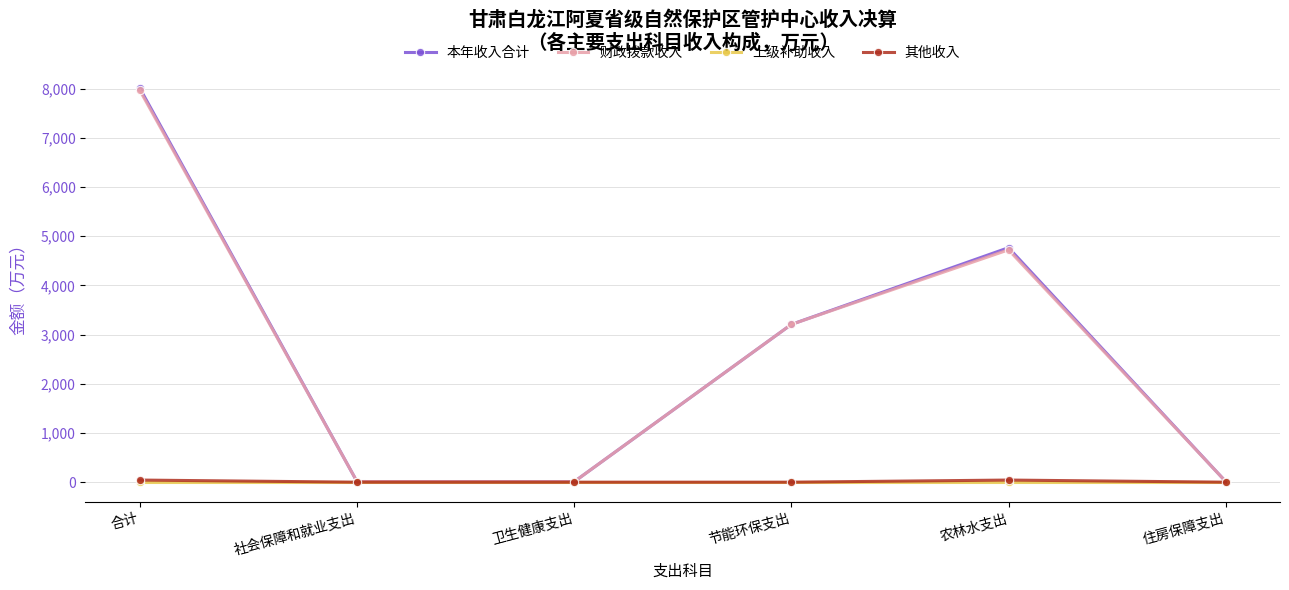

The value of 财政拨款收入 at 农林水支出 is 4724.1. True or false?

True